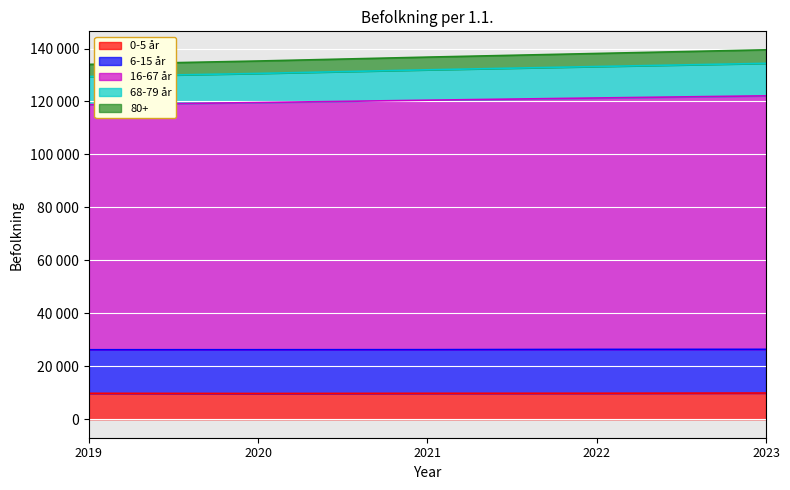

What is the value of the 0-5 år point at the 2nd from the left?

9732